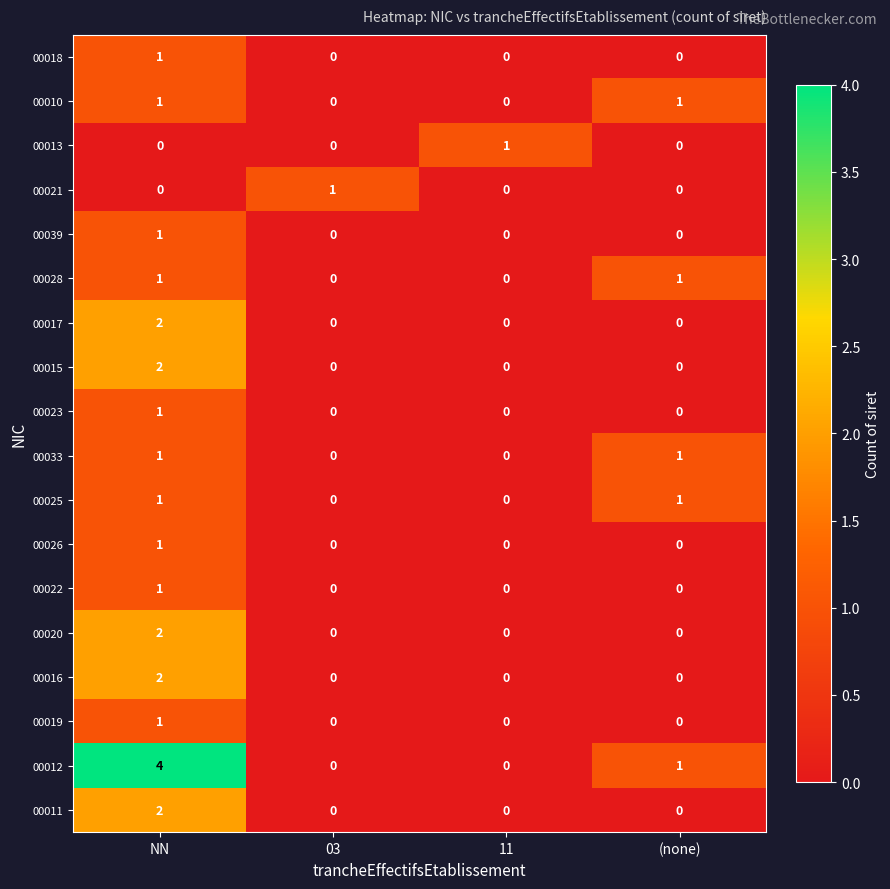

The value of 00015 at 11 is -1. True or false?

False